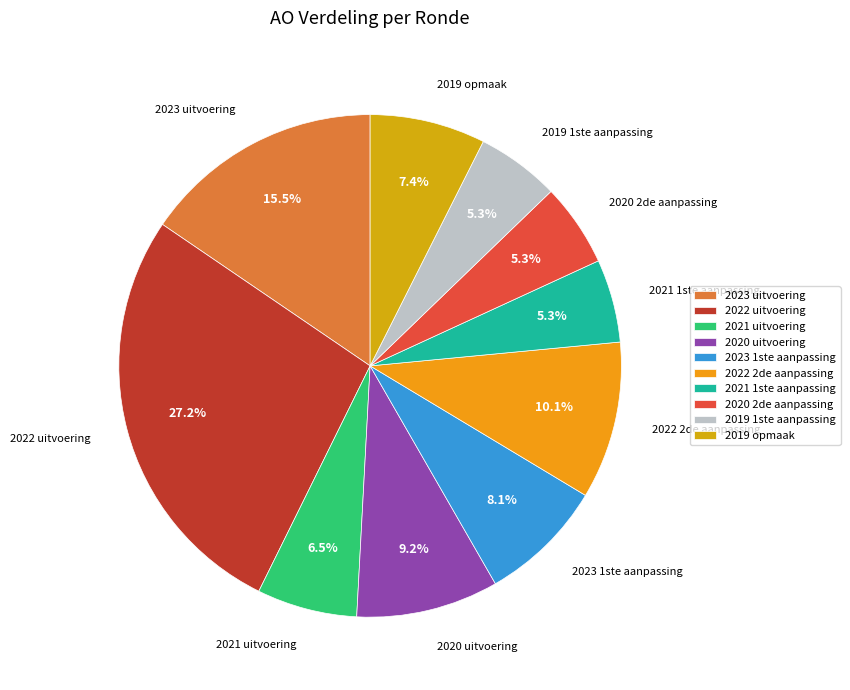

Do 2019 opmaak and 2021 1ste aanpassing together represent more than half of the pie?

No